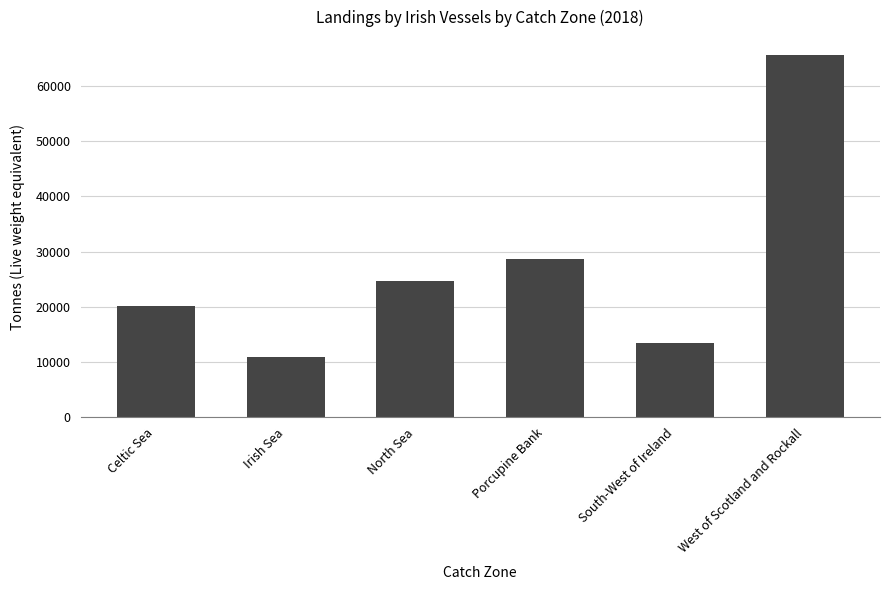

What is the label of the 1st bar from the left?

Celtic Sea